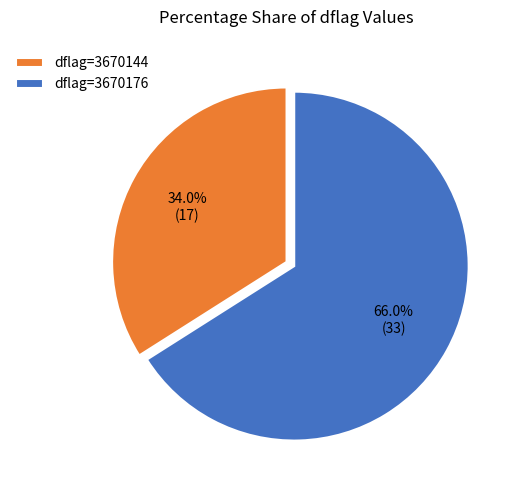

To the nearest percent, what is the difference between the largest and smallest slice percentages?

32%